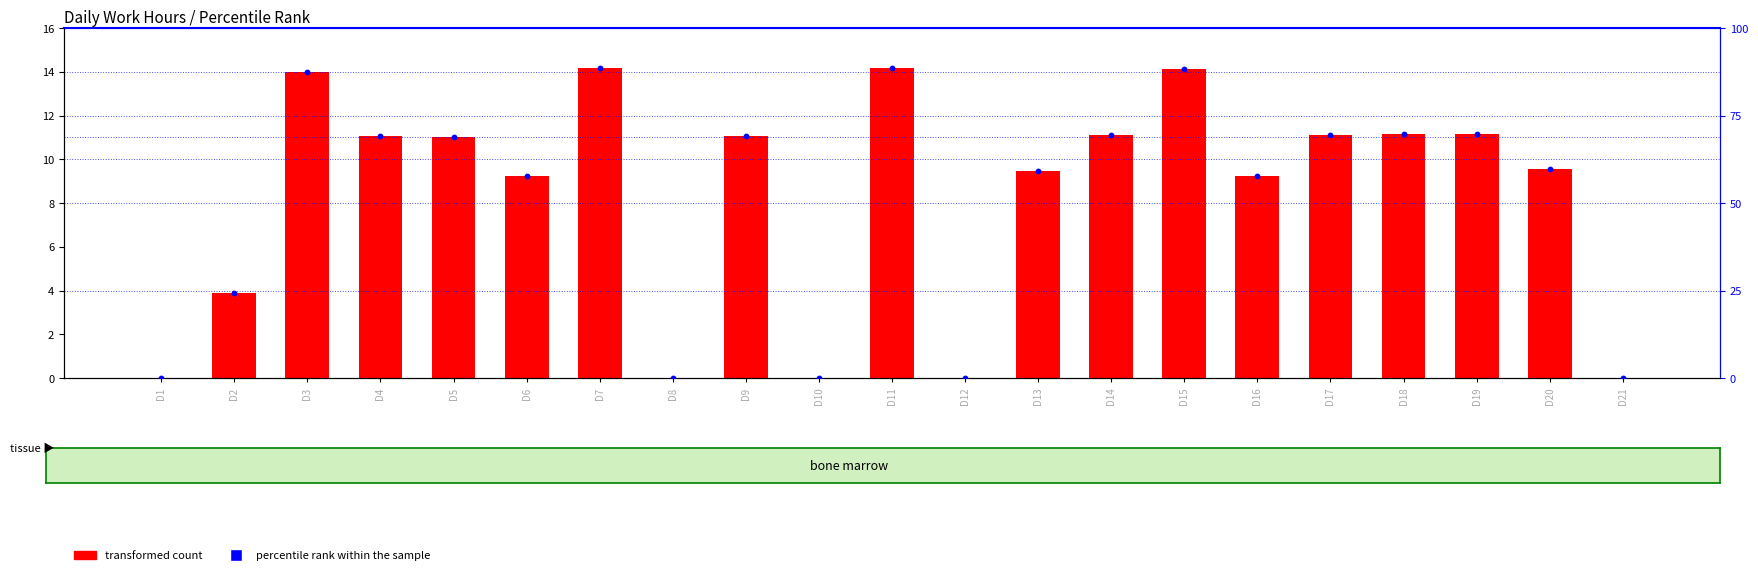

Which series has the largest Y range (max minus min)?

percentile rank within the sample